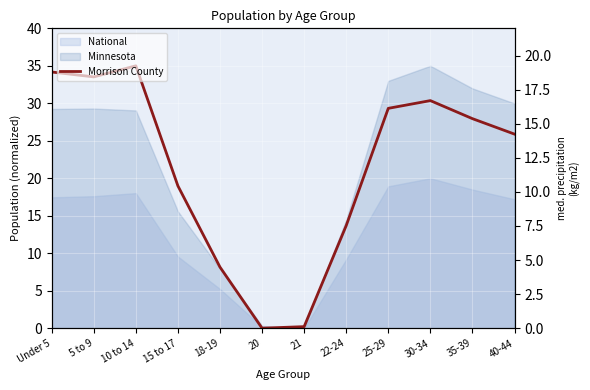

What is the difference between the maximum and second lowest values?

34.8